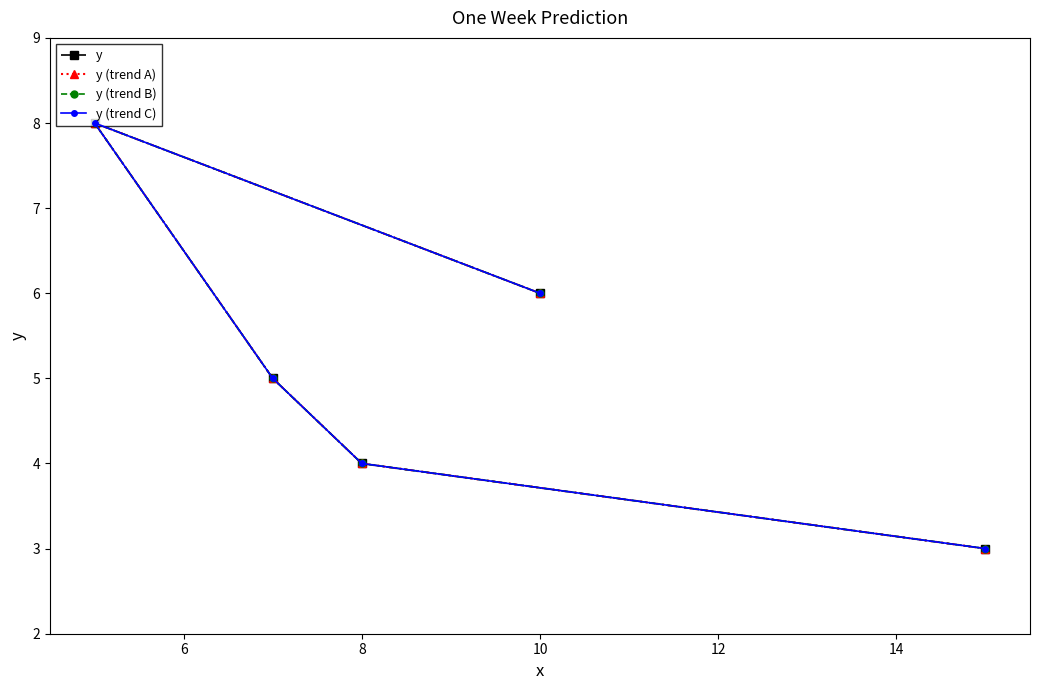

How many y values are between 4 and 6?

3